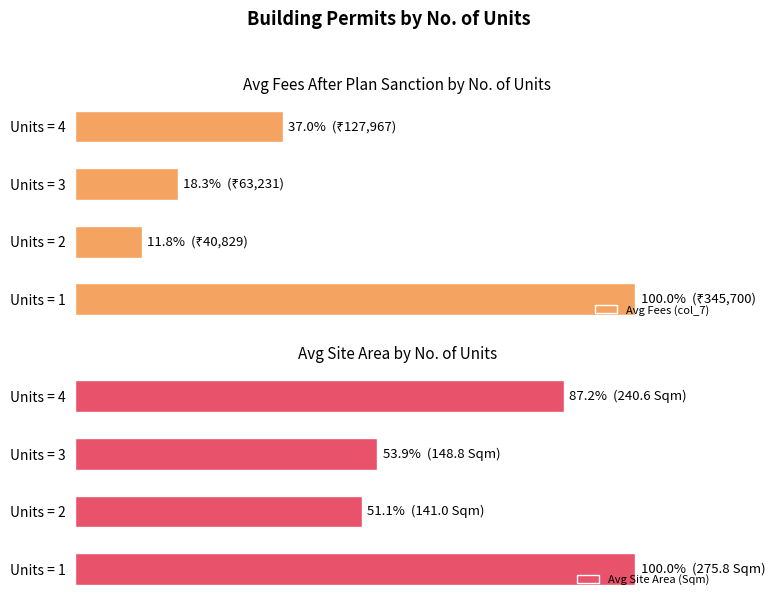

At how many categories does at least one series exceed 55?

2